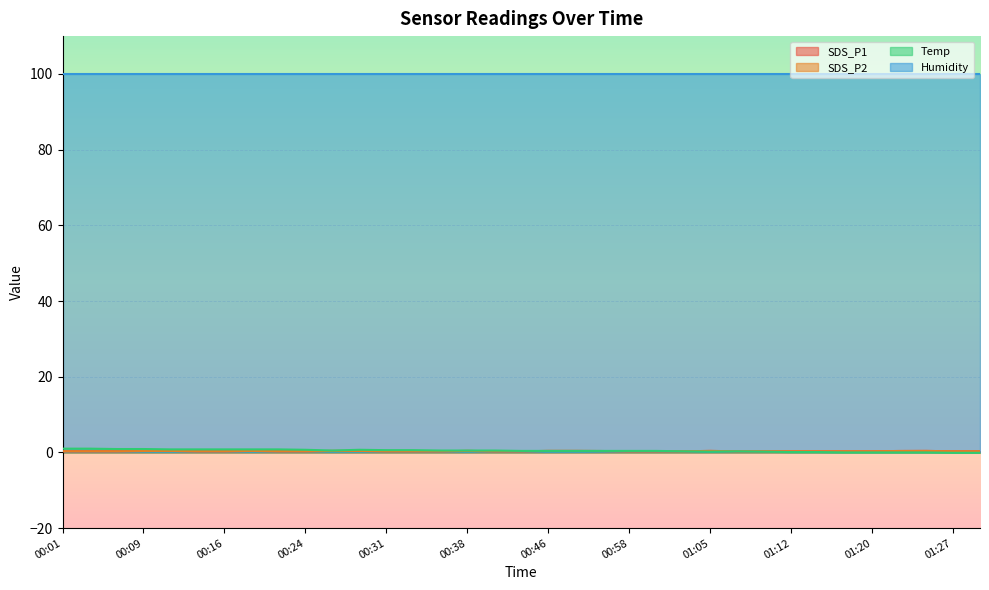

What is the label of the 5th point from the left?

00:11